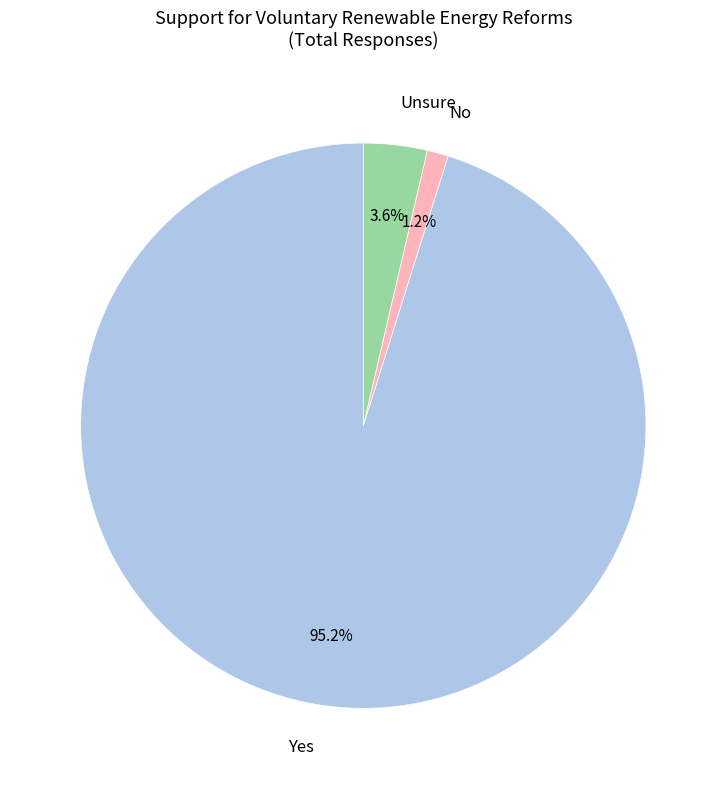

Rank the categories by value from lowest to highest.

No, Unsure, Yes